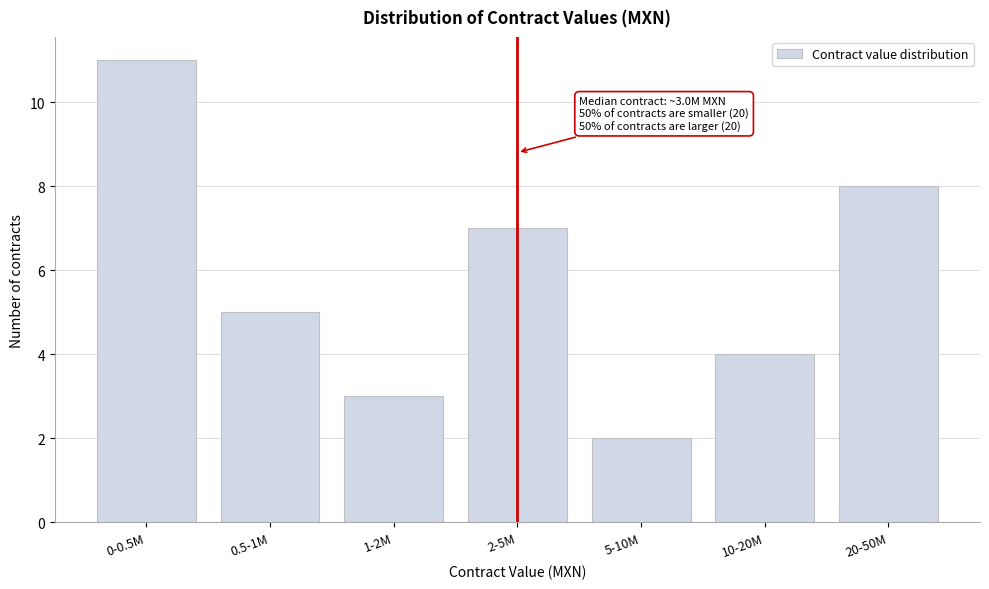

Reading left to right, list all the values displayed in this chart.

11	5	3	7	2	4	8